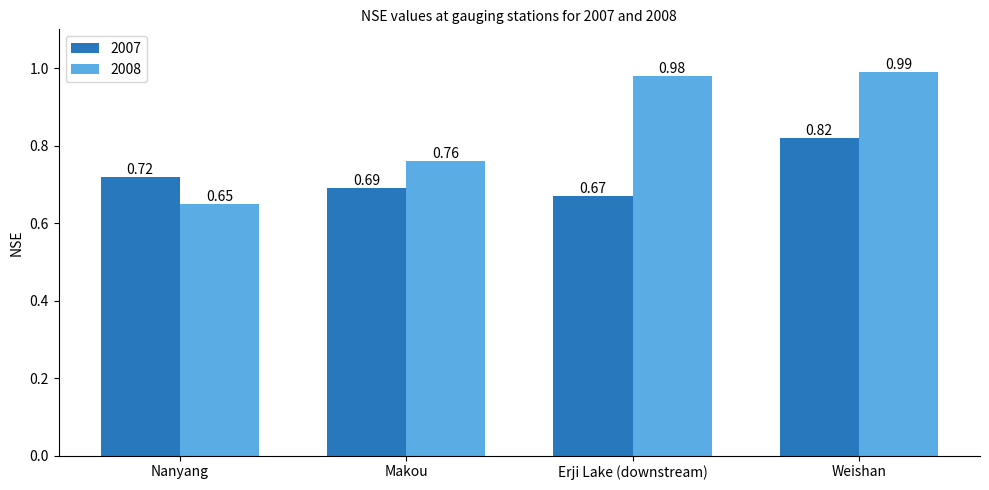

At how many categories does at least one series exceed 0?

4